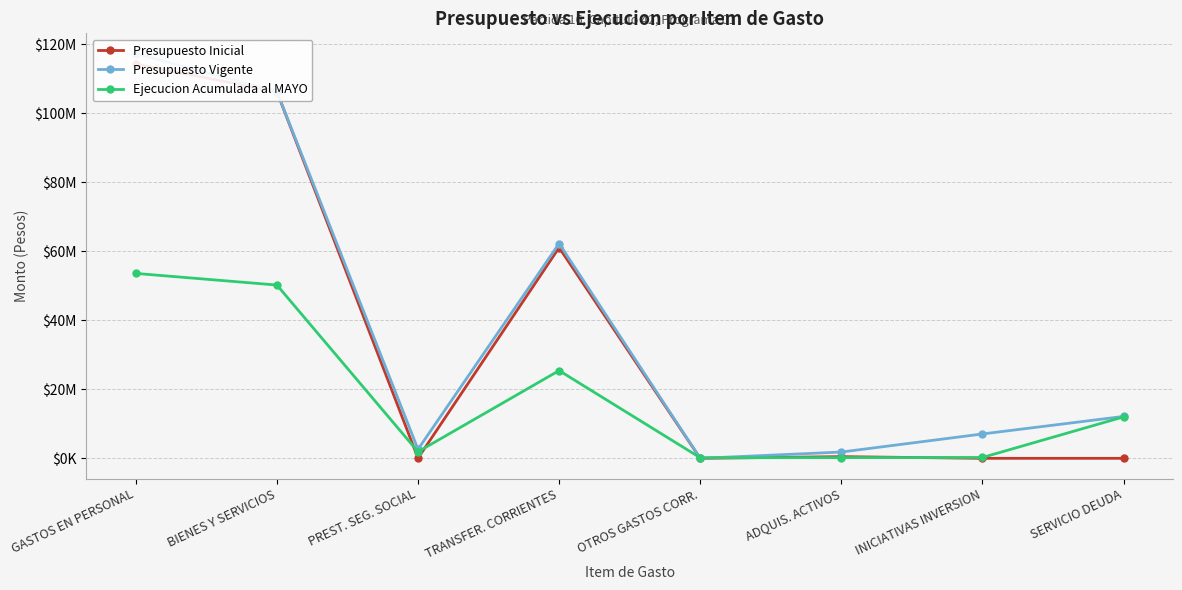

What is the label of the 6th point from the left?

ADQUIS. ACTIVOS